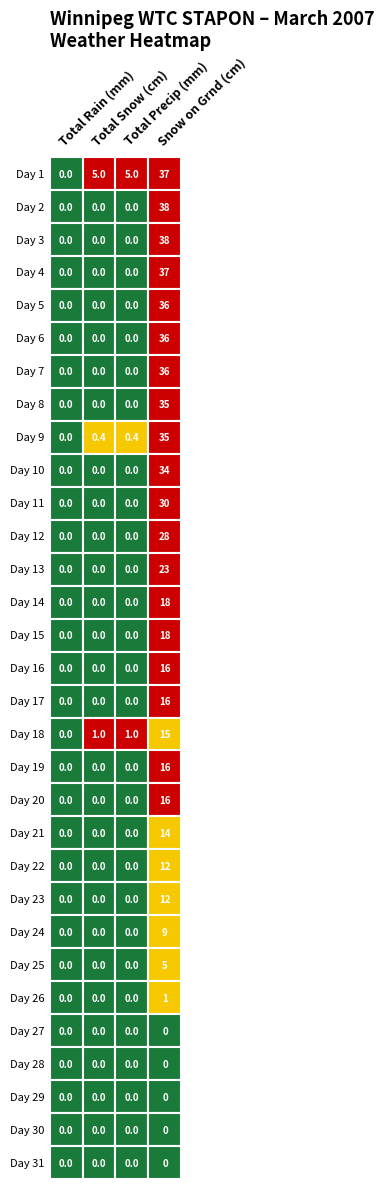

What is the difference between the maximum and second lowest values in the Total Precip (mm) series?

5.0